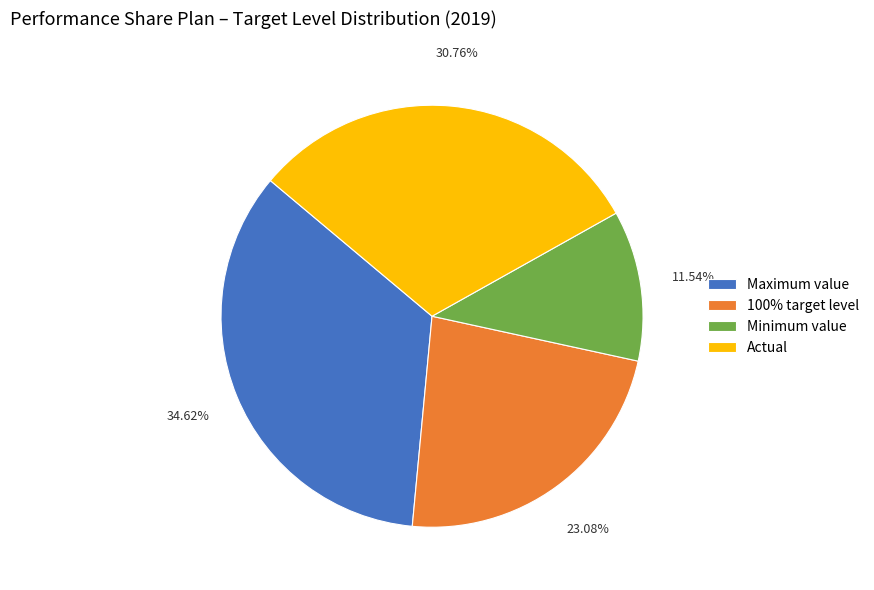

To the nearest percent, what is the average slice percentage?

25%